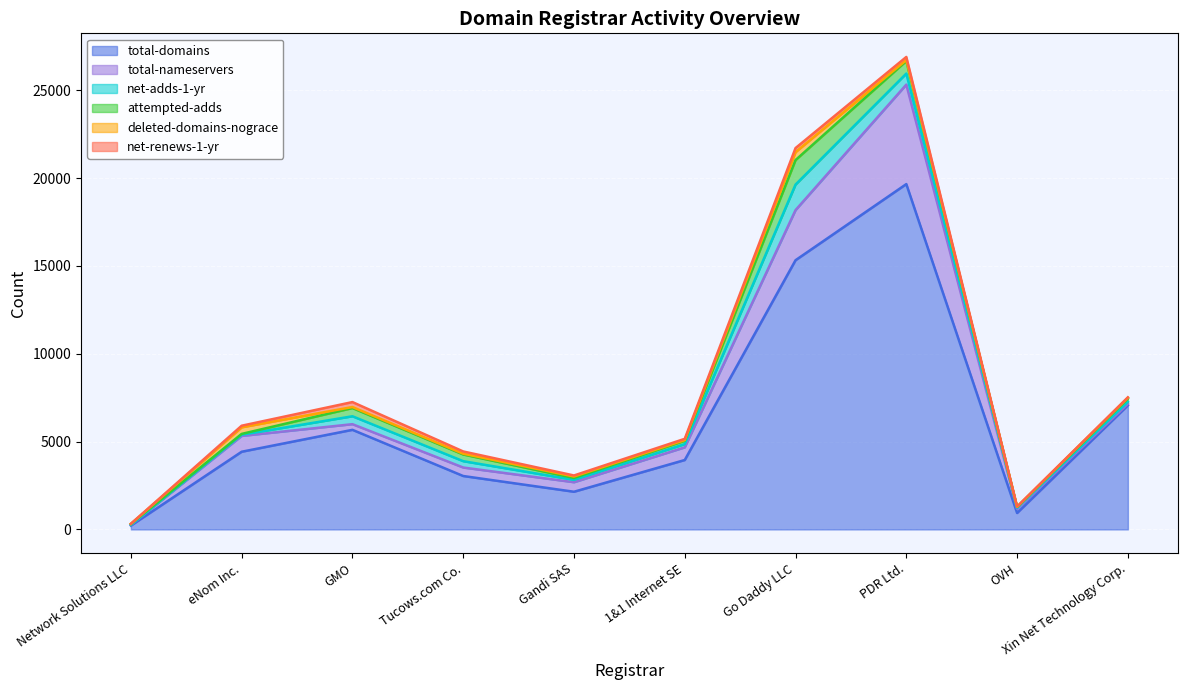

True or false: total-domains has more than 2 interior local peaks.

False